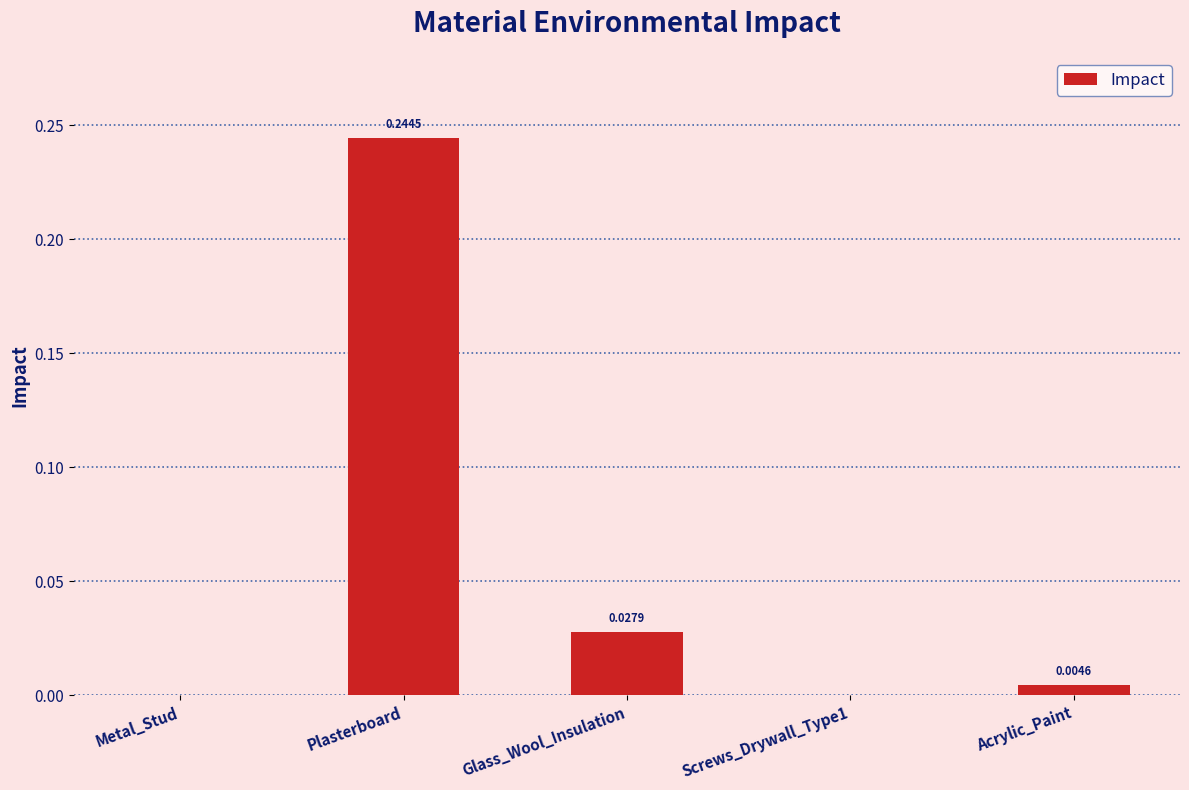

Which label corresponds to the largest value in the chart?

Plasterboard